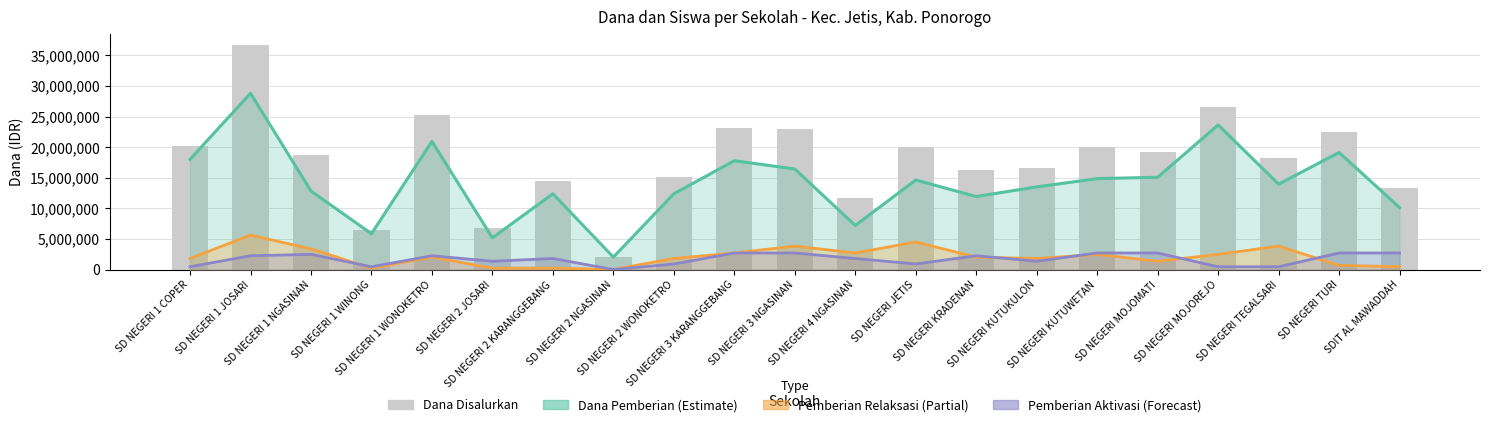

What is the average value of the Dana Pemberian (Estimate) series?

14121429